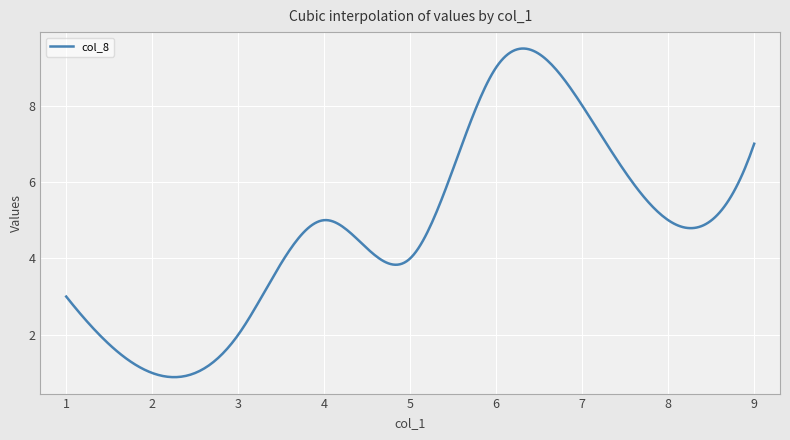

What is the maximum value shown in the chart?

9.5